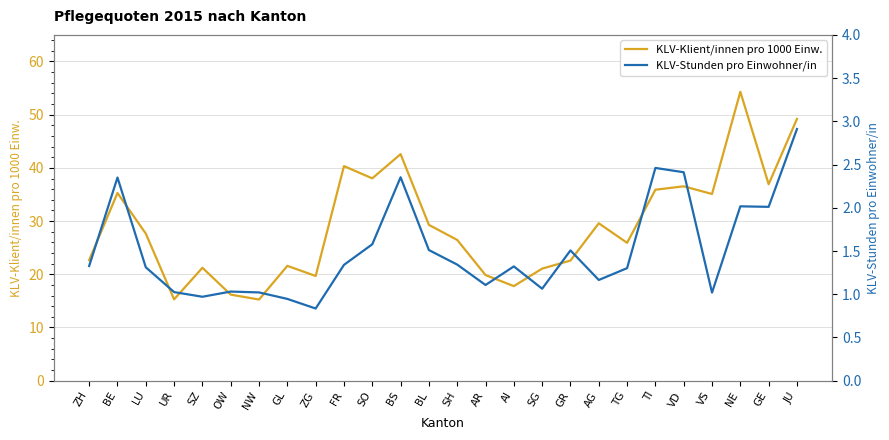

At which category is the sum across all series the highest?

NE